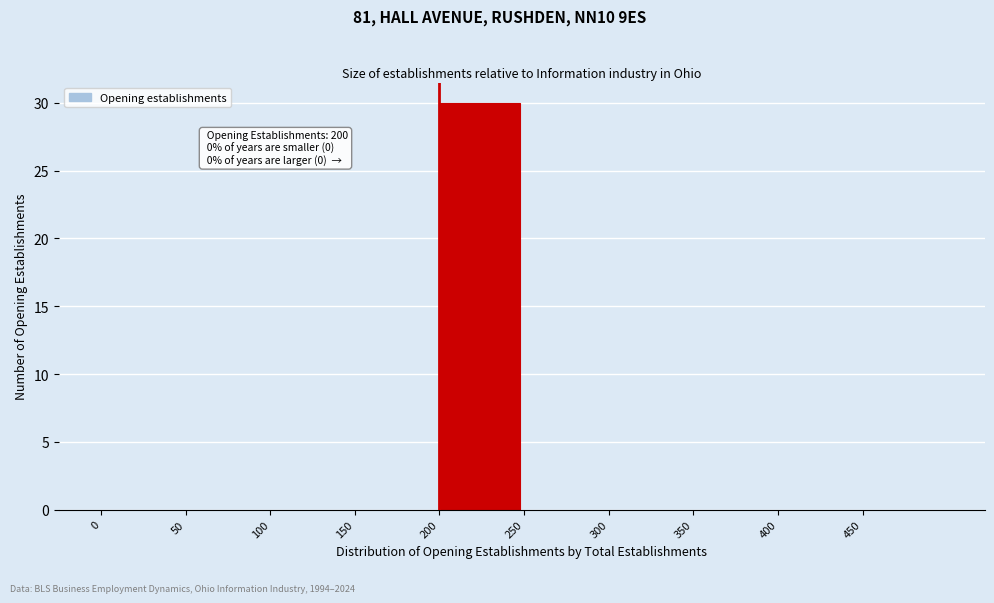

Which range on the x-axis has the tallest bar?

200 to 250